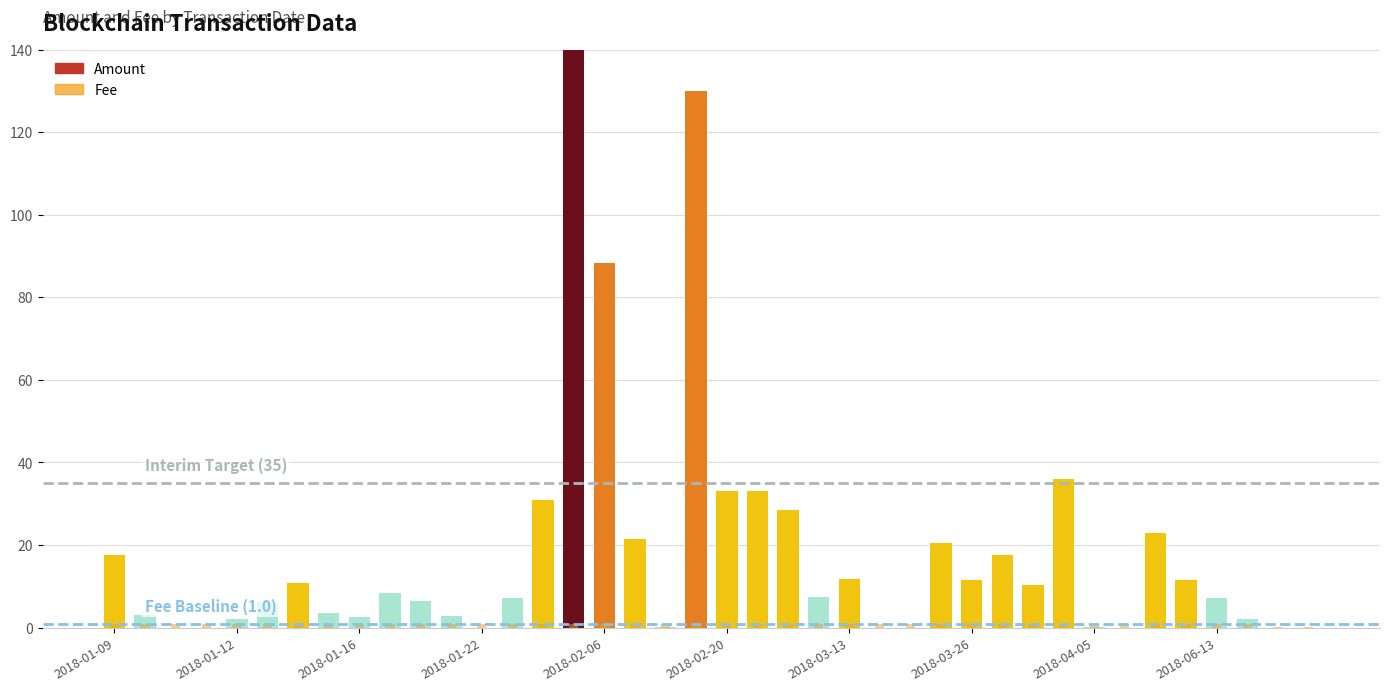

Which series has the widest spread of values?

Amount